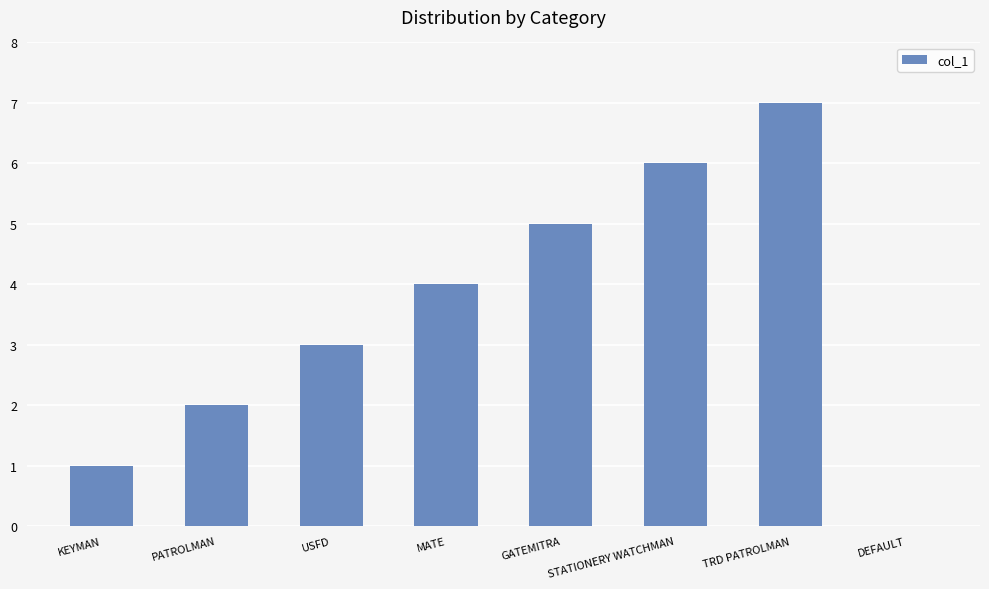

What is the sum of the values at STATIONERY WATCHMAN and KEYMAN?

7